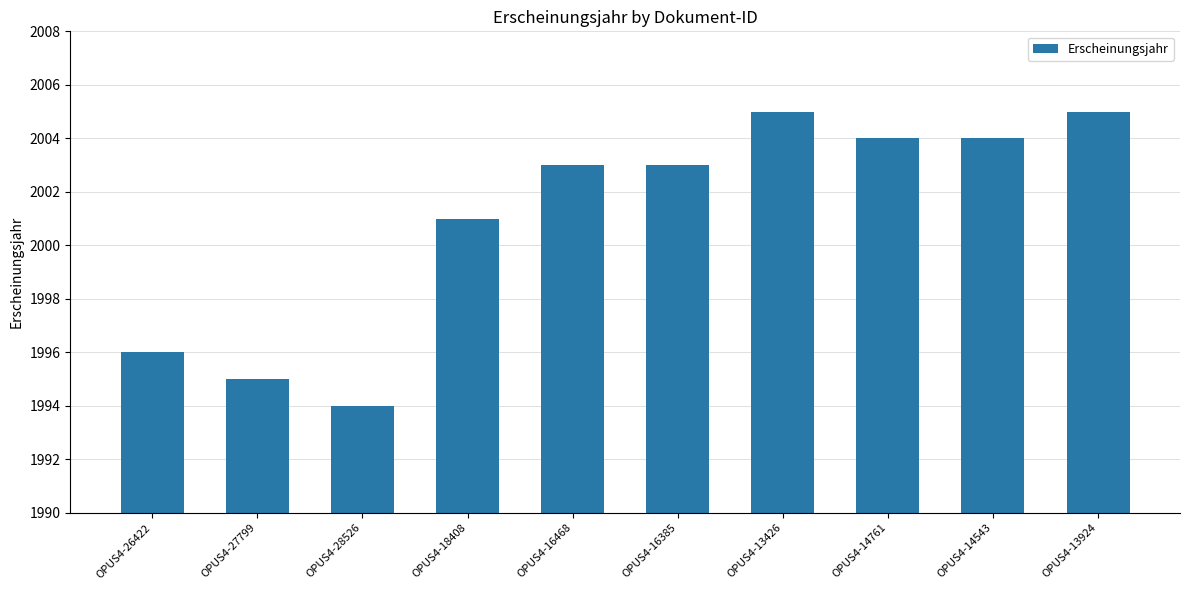

Reading left to right, transcribe all the data shown in this chart.

OPUS4-26422=1996	OPUS4-27799=1995	OPUS4-28526=1994	OPUS4-18408=2001	OPUS4-16468=2003	OPUS4-16385=2003	OPUS4-13426=2005	OPUS4-14761=2004	OPUS4-14543=2004	OPUS4-13924=2005